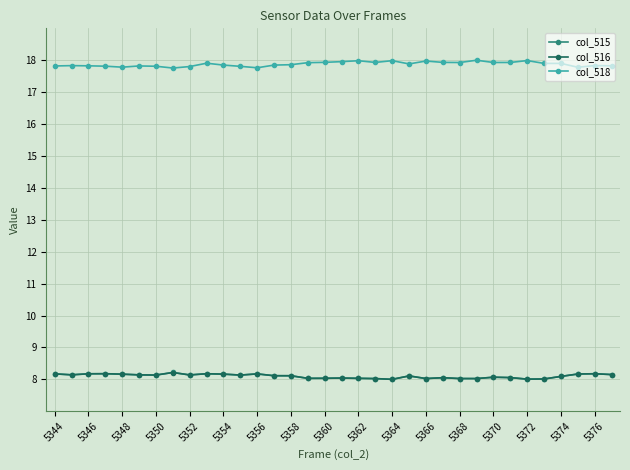

Which series has the largest total across all categories?

col_518